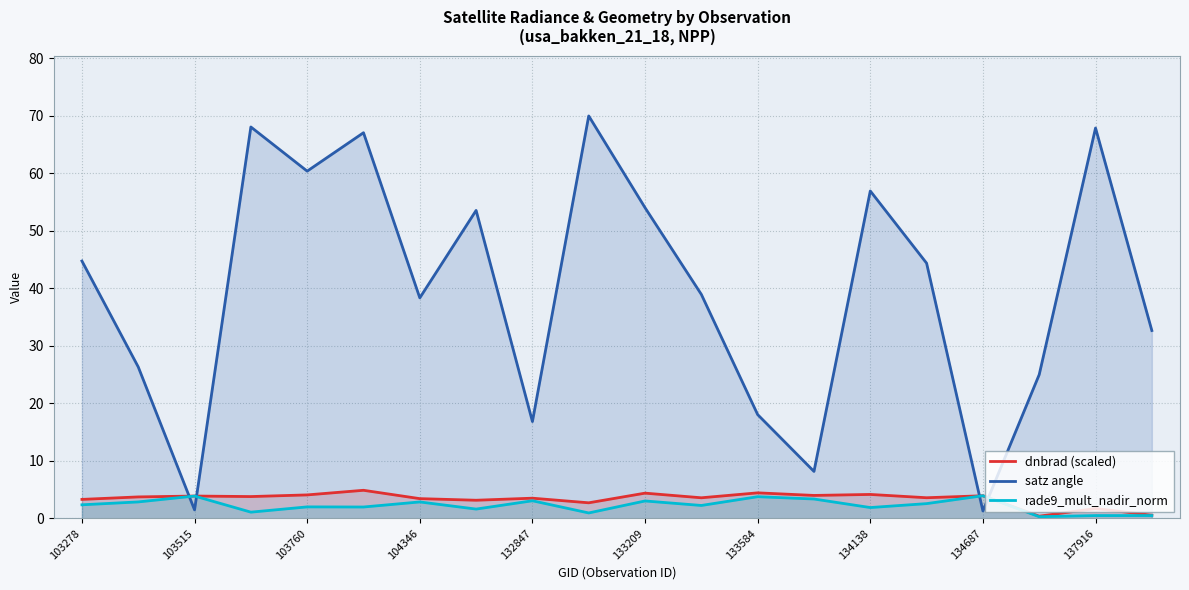

How many lines are shown in the chart?

3